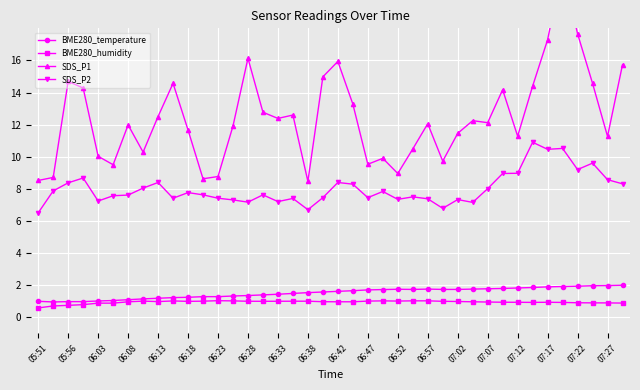

What is the minimum value for SDS_P1?

8.5